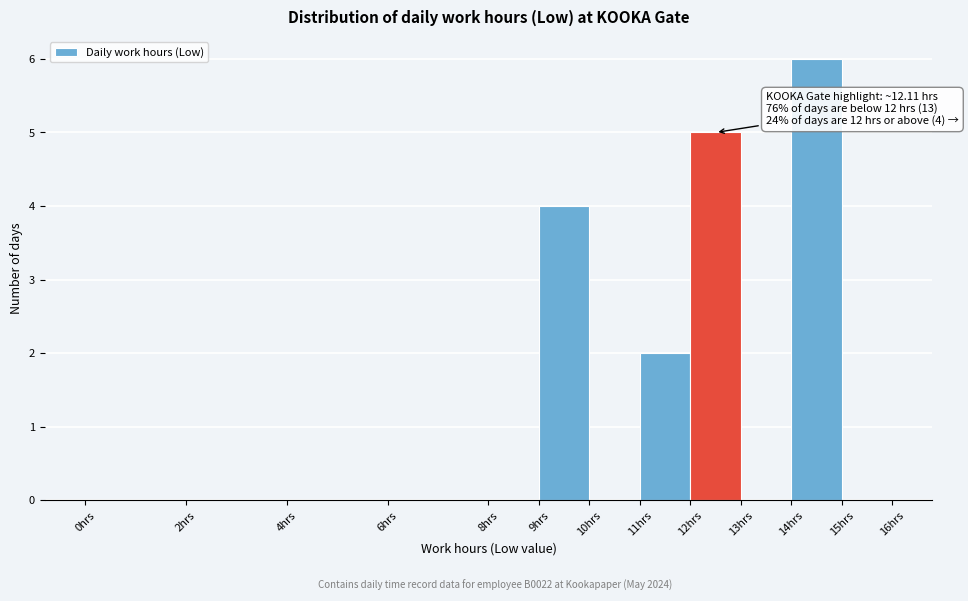

Which range on the x-axis has the tallest bar?

14 to 15